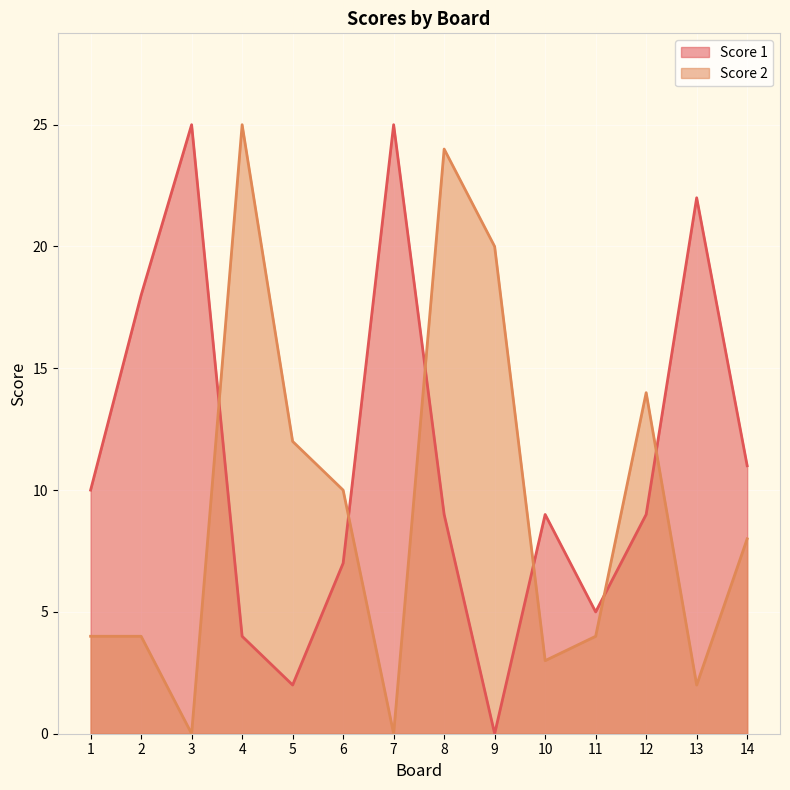

Is it true that Score 1 equals 25 at 7?

True